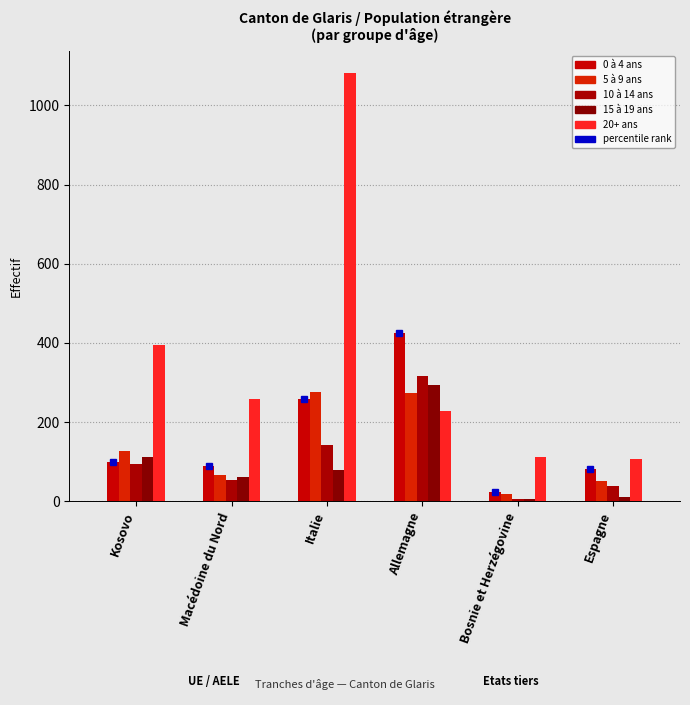

What is the label of the 1st bar from the right?

Espagne